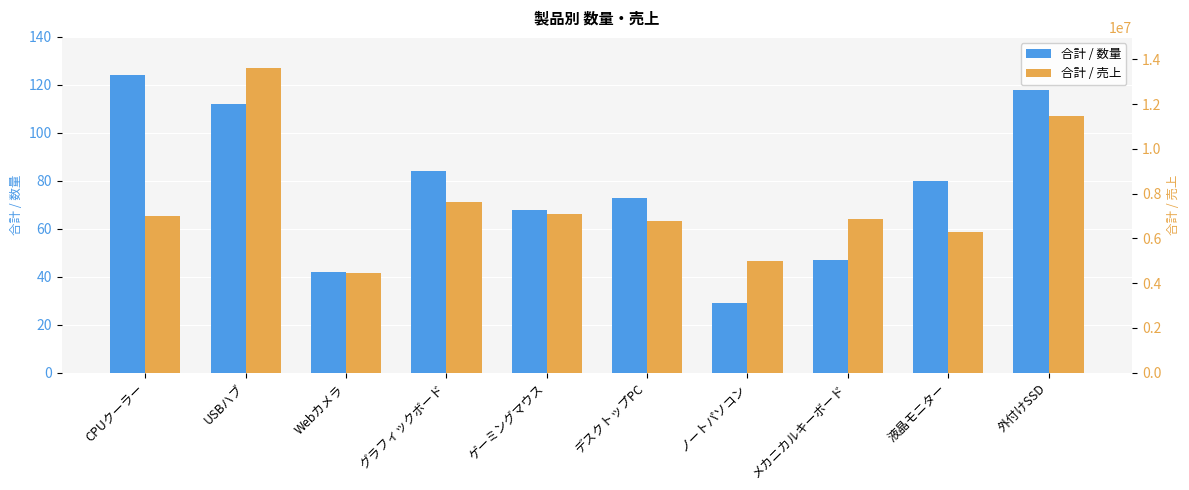

Which series has the largest range (max minus min)?

合計 / 売上